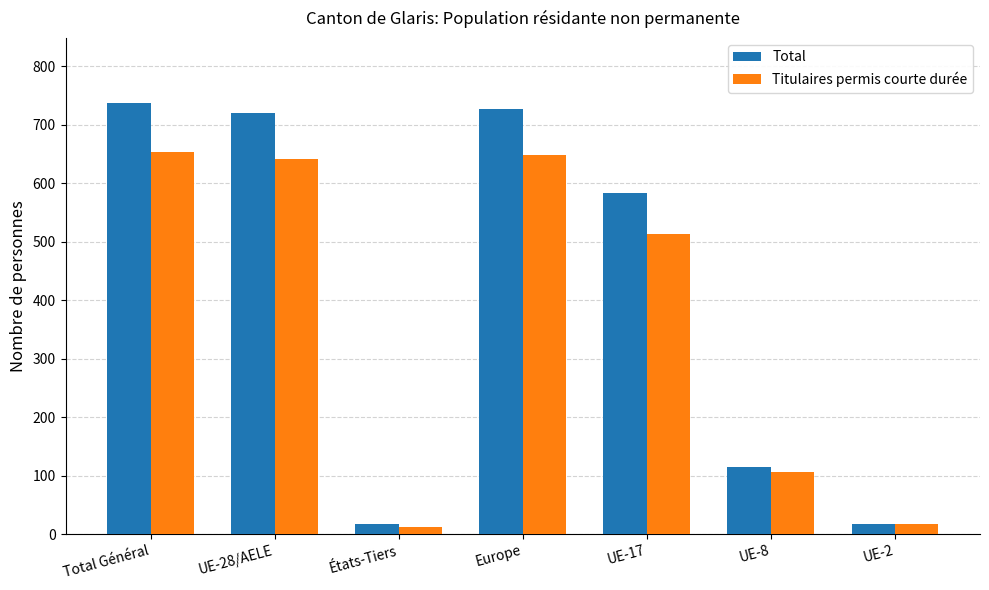

What are all the series names shown in the legend?

Total, Titulaires permis courte durée